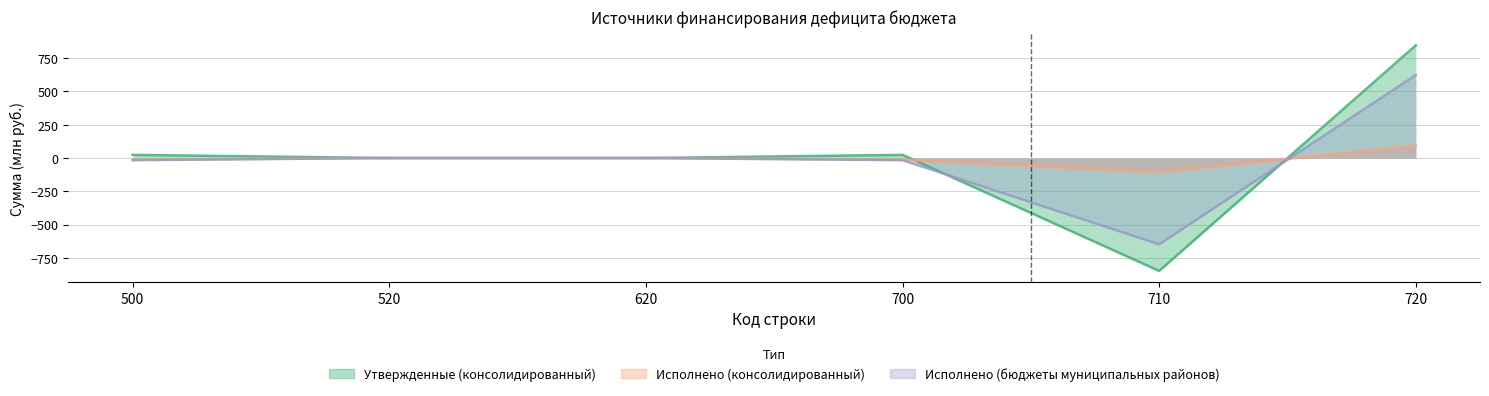

At which category does the chart reach its minimum across all series?

710